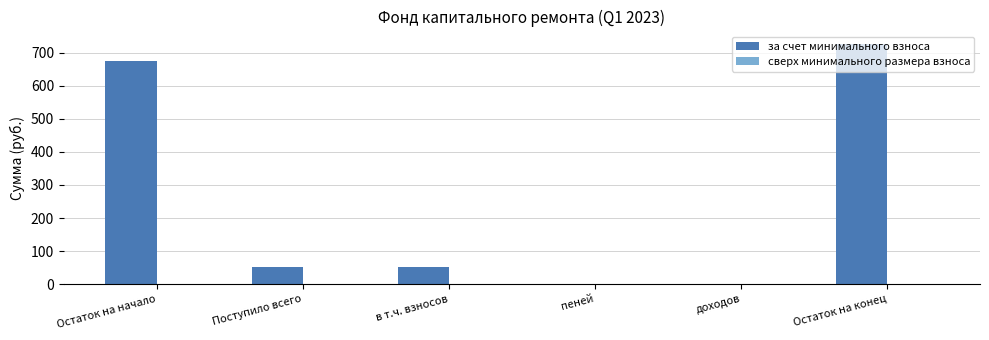

What is the maximum value shown in the chart?

727.1